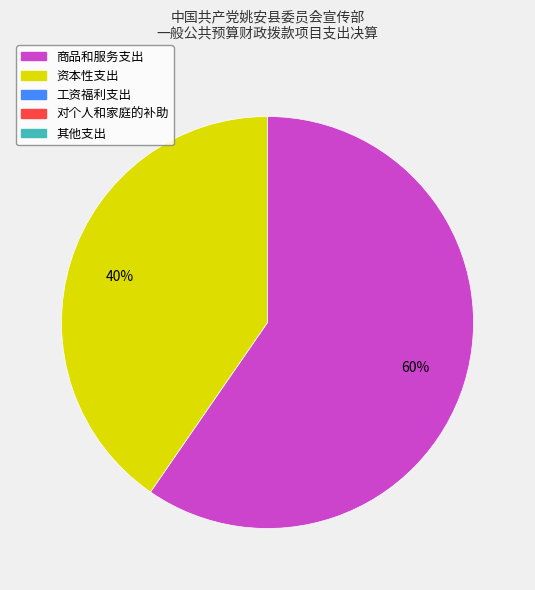

Does any single category account for the majority?

Yes